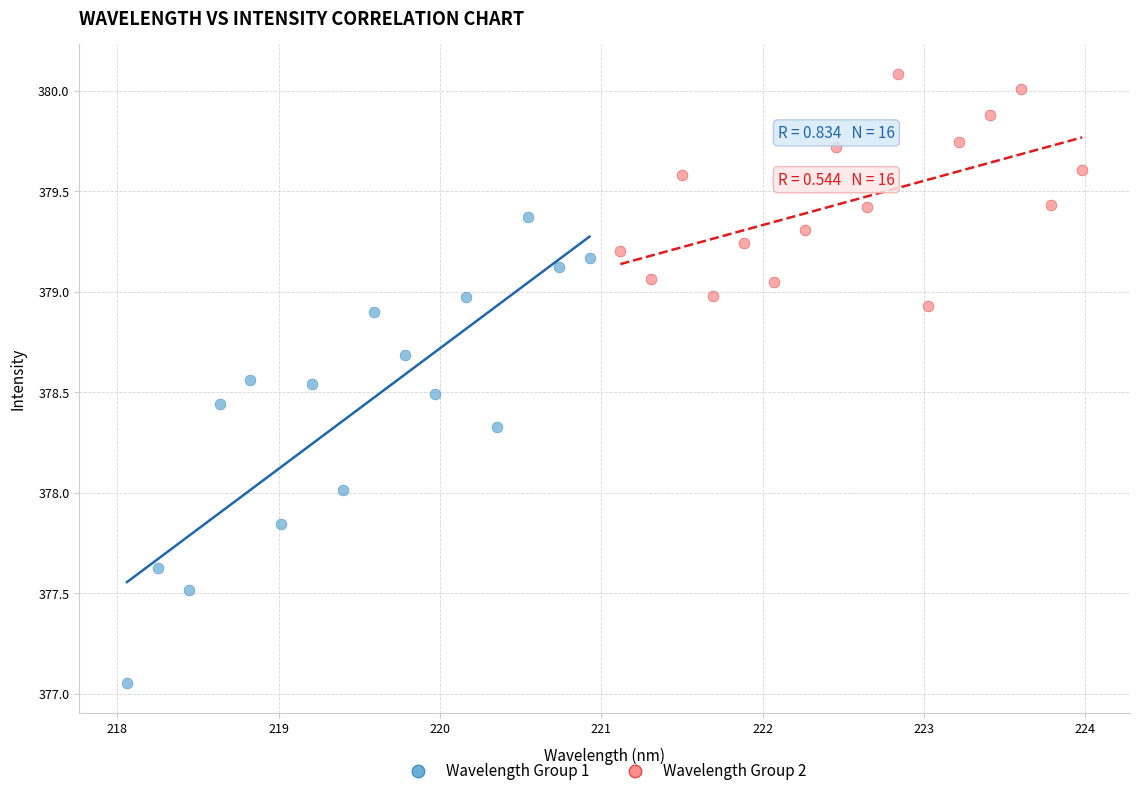

Which series has the widest spread of Y values?

Wavelength Group 1